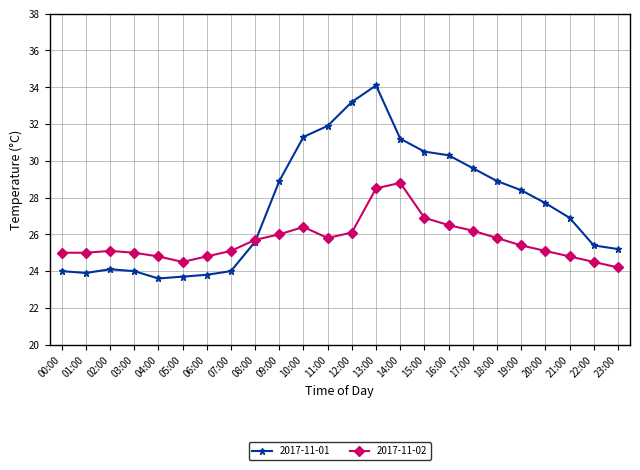

What is the sum of the 2017-11-02 values at 17:00 and 09:00?

52.2